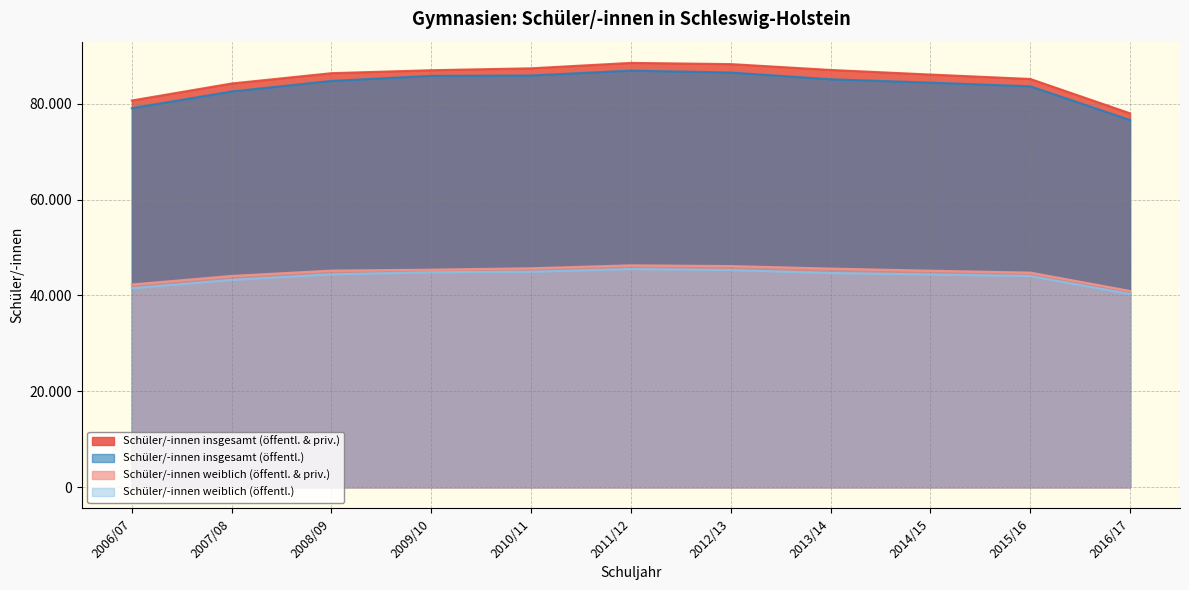

Which series changed the most between 2012/13 and 2013/14?

Schüler/-innen insgesamt (öffentl.)